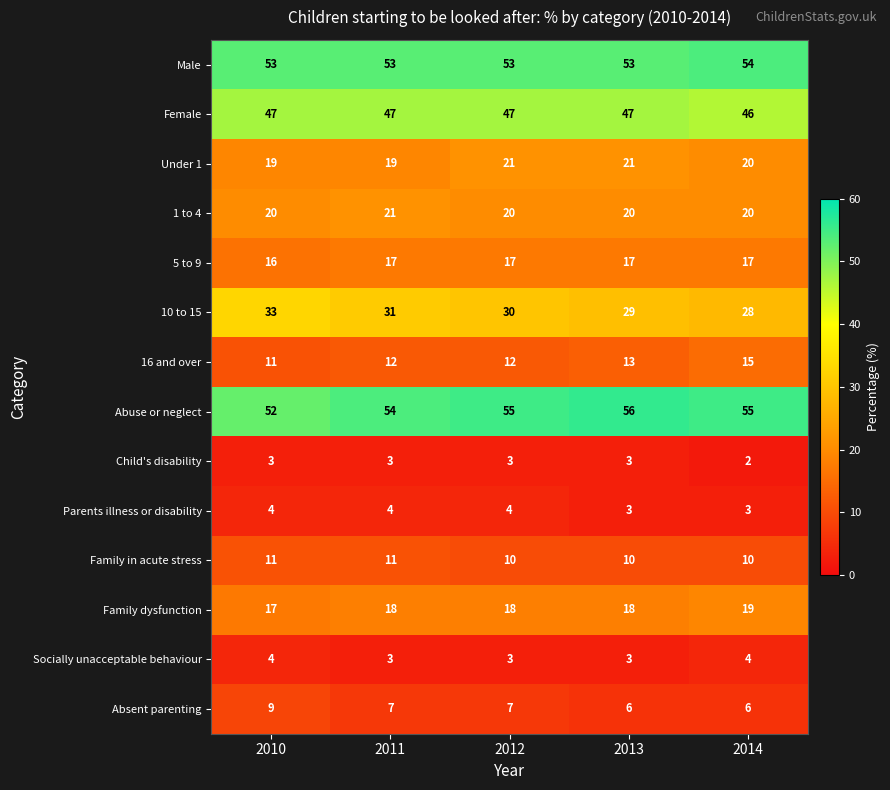

Which series has the widest spread of values?

10 to 15